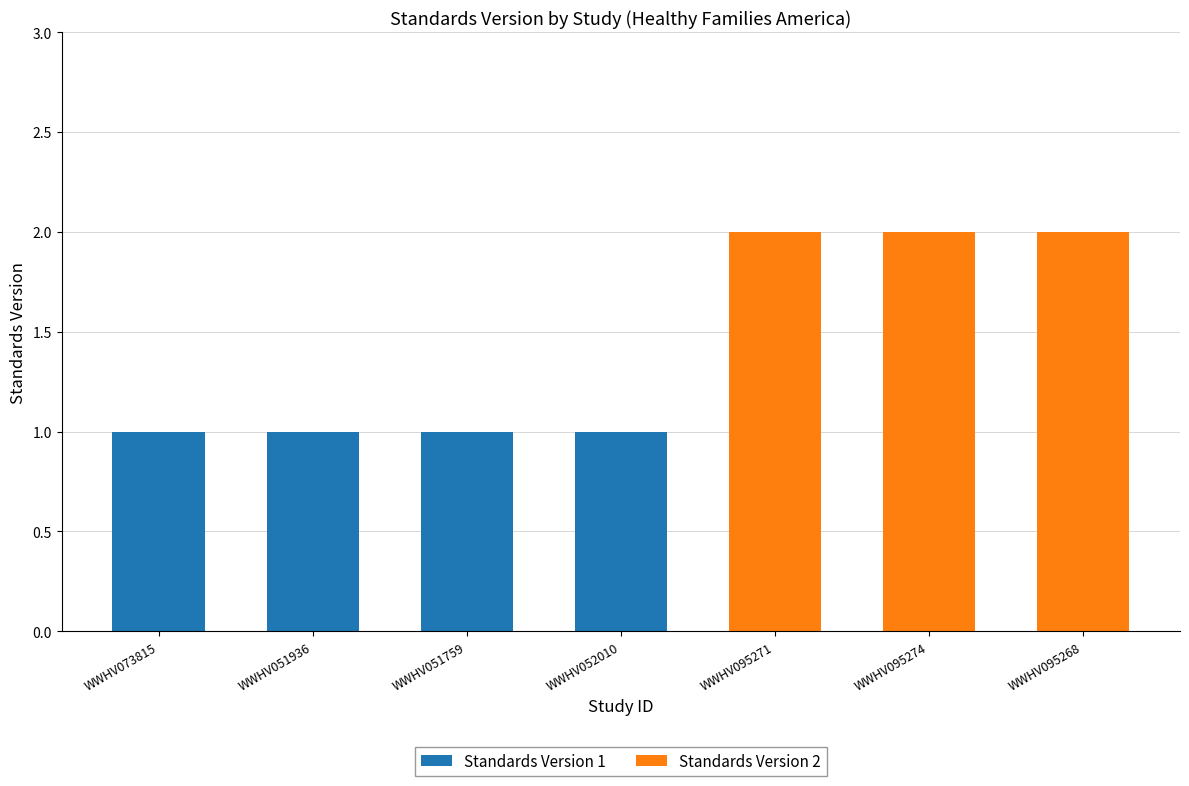

True or false: Standards Version 1 has a value of 0 at WWHV051759.

False